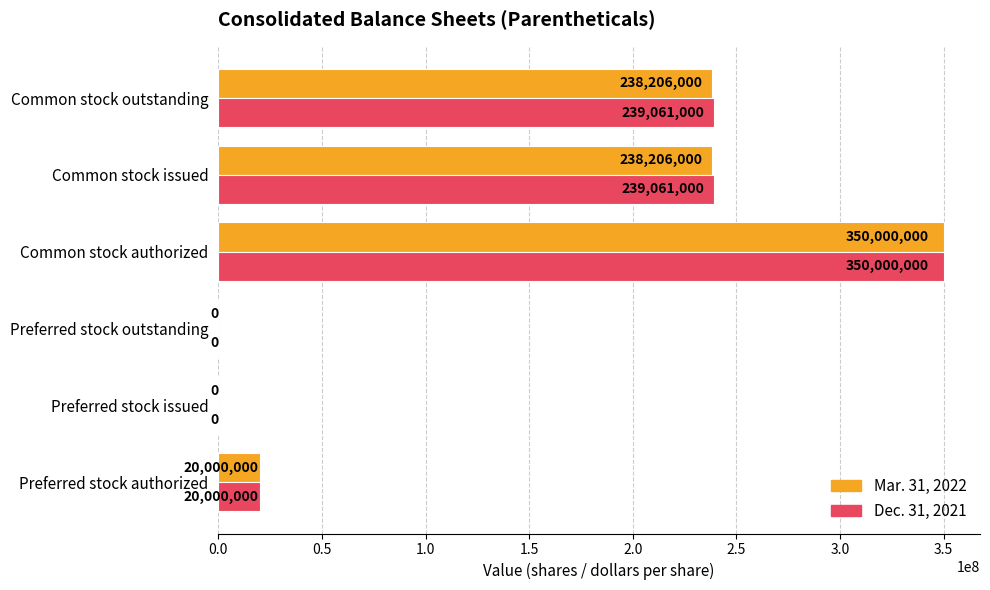

Which series has the largest total across all categories?

Dec. 31, 2021